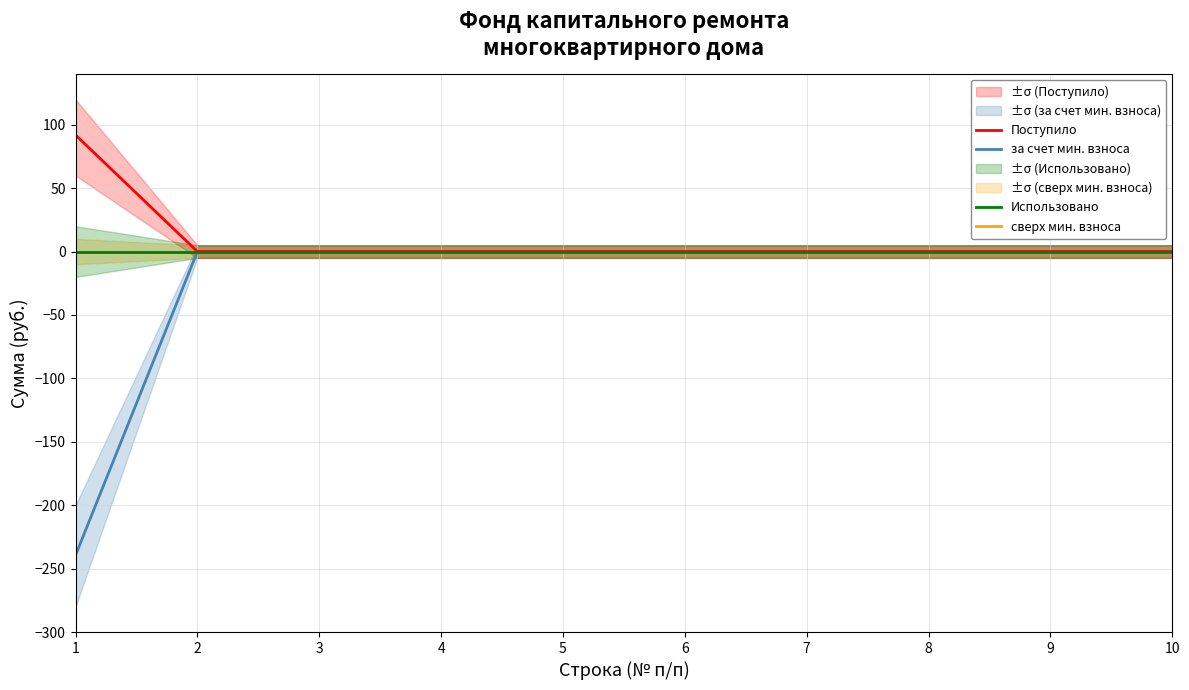

What are all the series names shown in the legend?

за счет мин. взноса, сверх мин. взноса, Поступило, Использовано